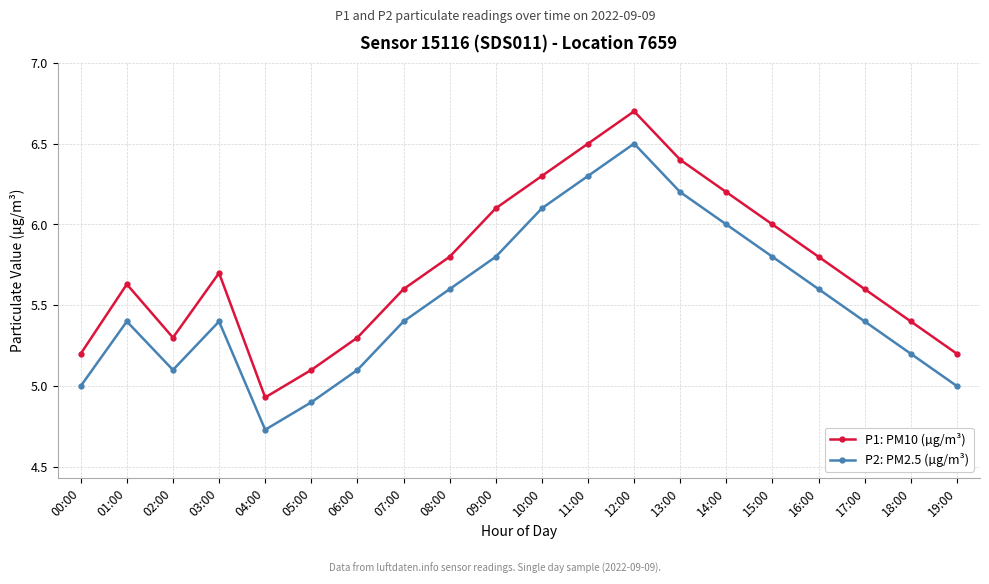

What is the label of the 1st point from the right?

19:00